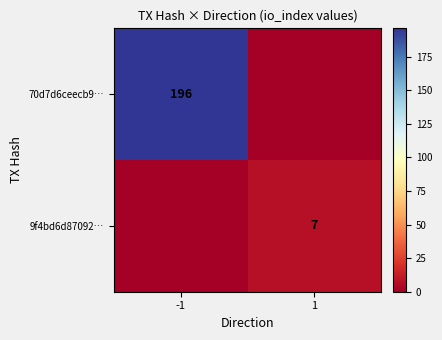

How many data points does each series have?

2